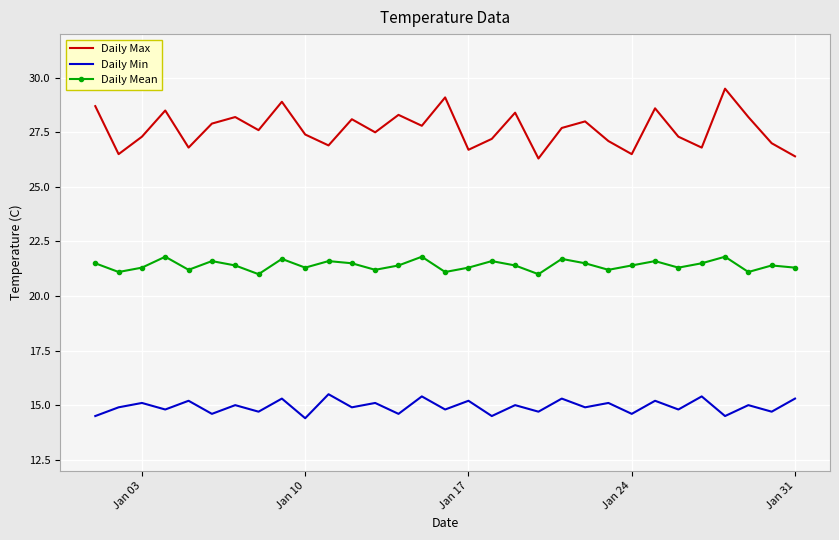

True or false: Daily Max and Daily Min cross at least once.

False